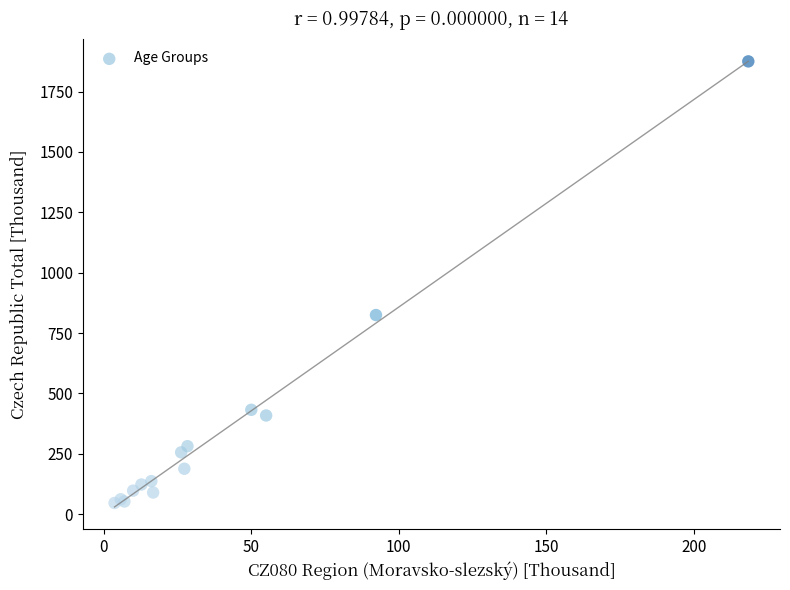

What Y value in the scatter plot is closest to 960?

824.4